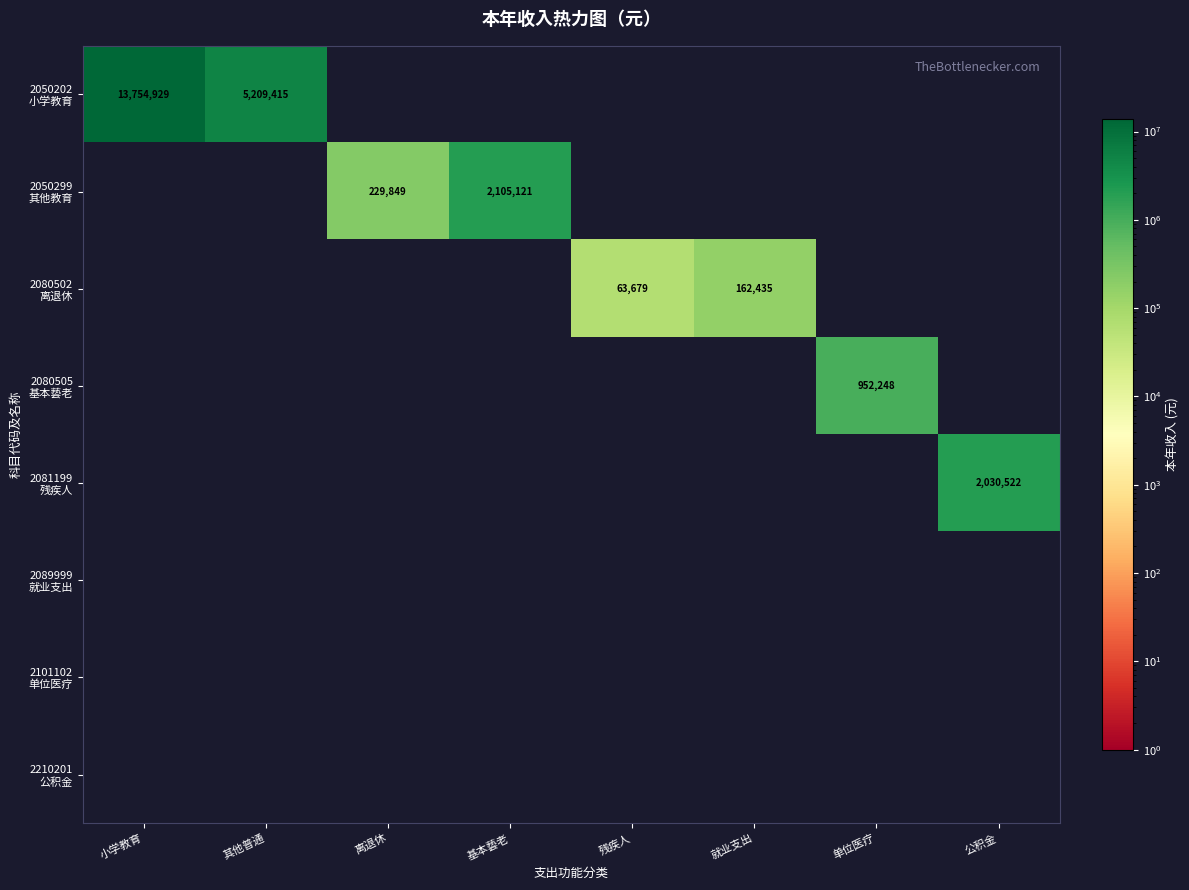

At 基本兿老, list the series in order from smallest to largest.

2050202 小学教育, 2080502 离退休, 2080505 基本兿老, 2081199 残疾人, 2089999 就业支出, 2101102 单位医疗, 2210201 公积金, 2050299 其他教育